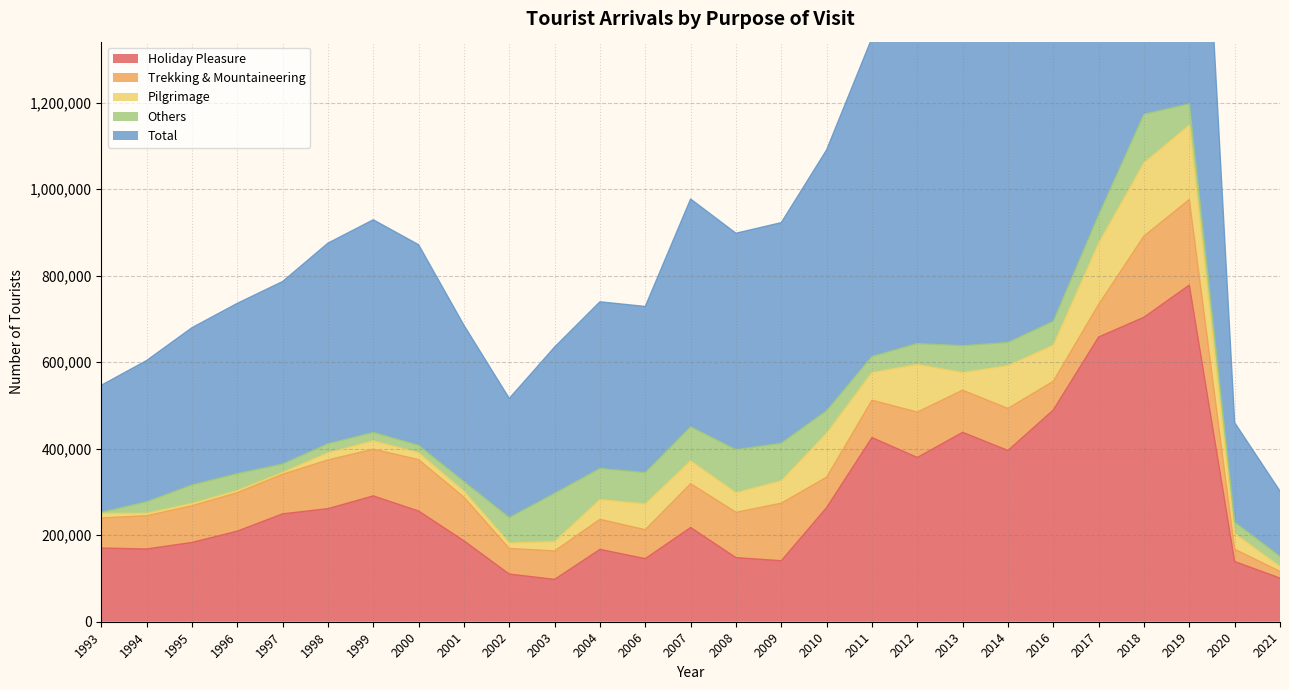

Where is Holiday Pleasure nearest to the value 438038?

2013